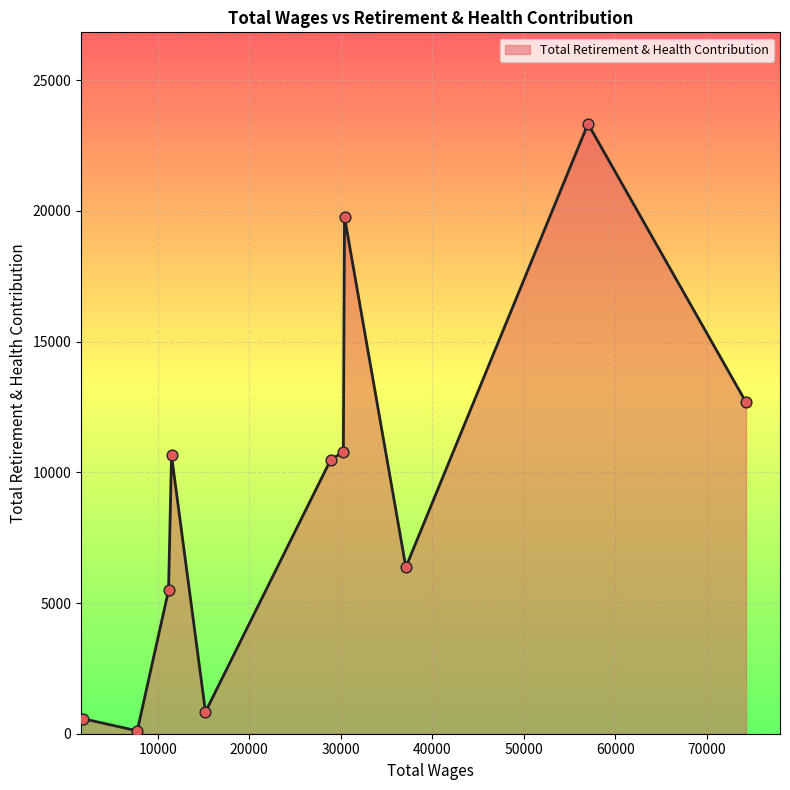

What is the difference between the maximum and minimum values?

23220